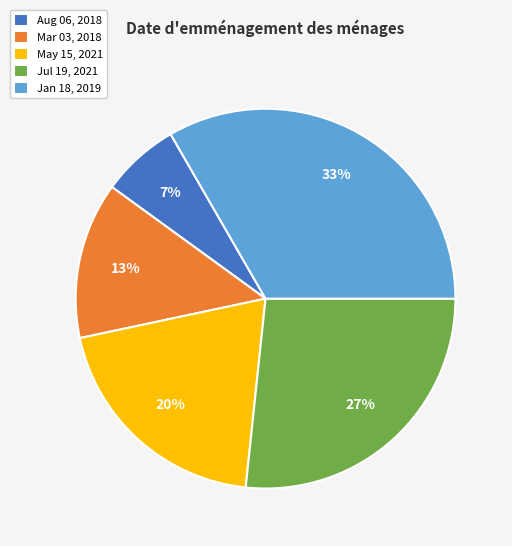

Is it true that Jul 19, 2021 is 19% of the pie?

False